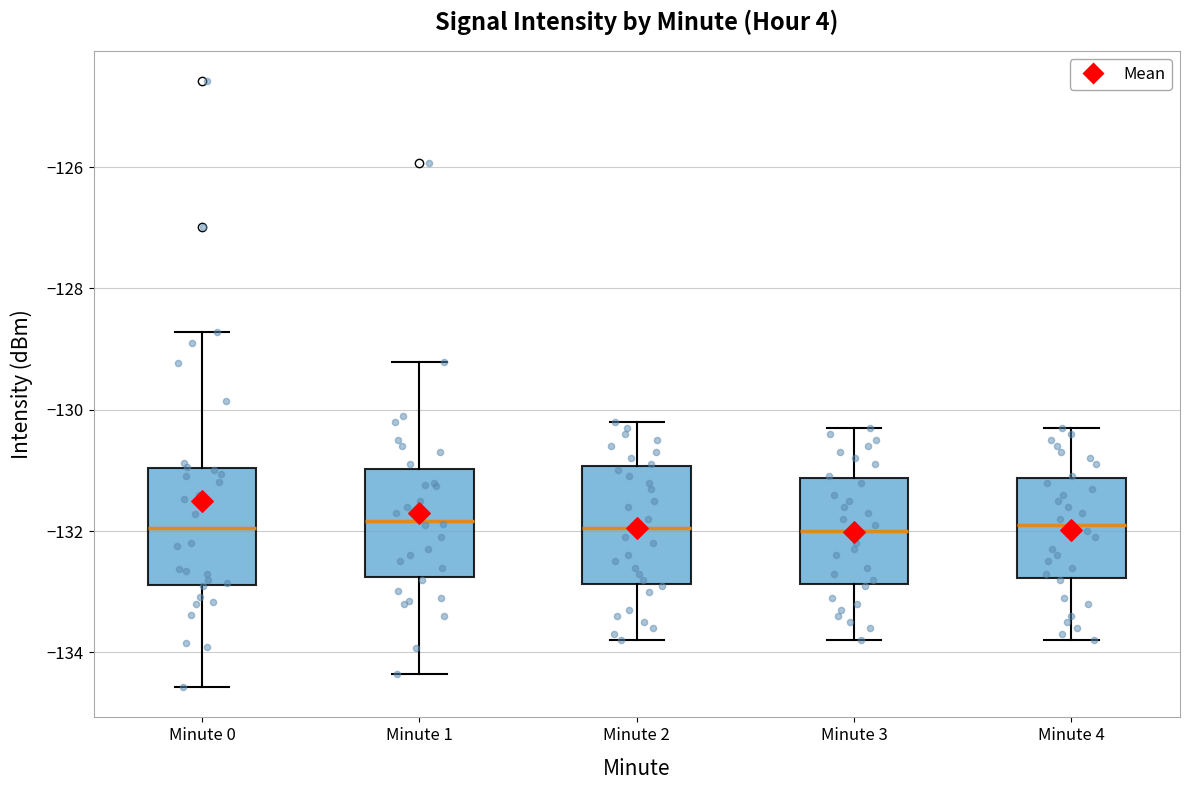

Where does the median line of the box for Minute 3 sit on the y-axis? The values are not printed on the chart, so give them approximately, as read against the axis.

-132.0